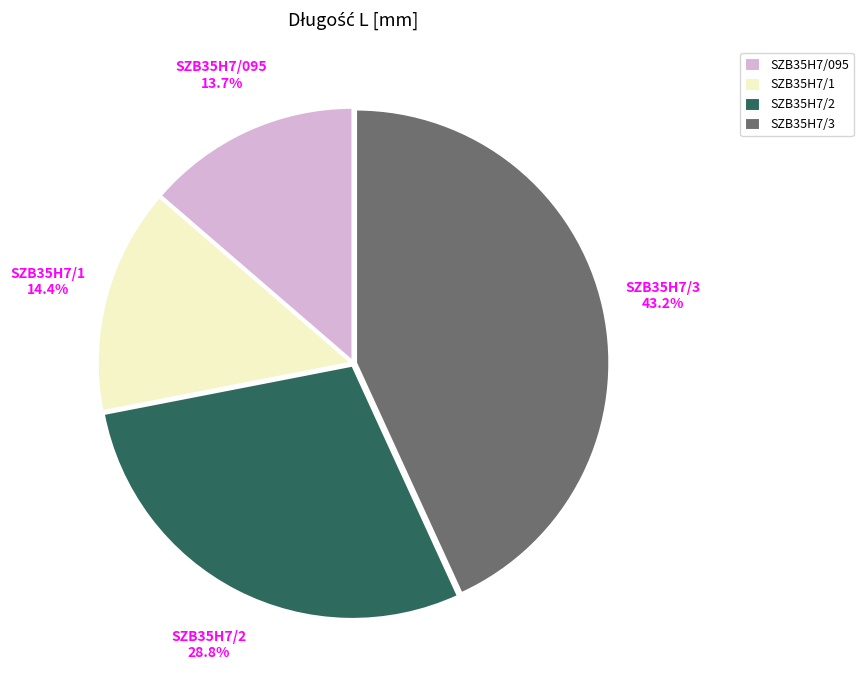

Rank the categories by value from highest to lowest.

SZB35H7/3, SZB35H7/2, SZB35H7/1, SZB35H7/095